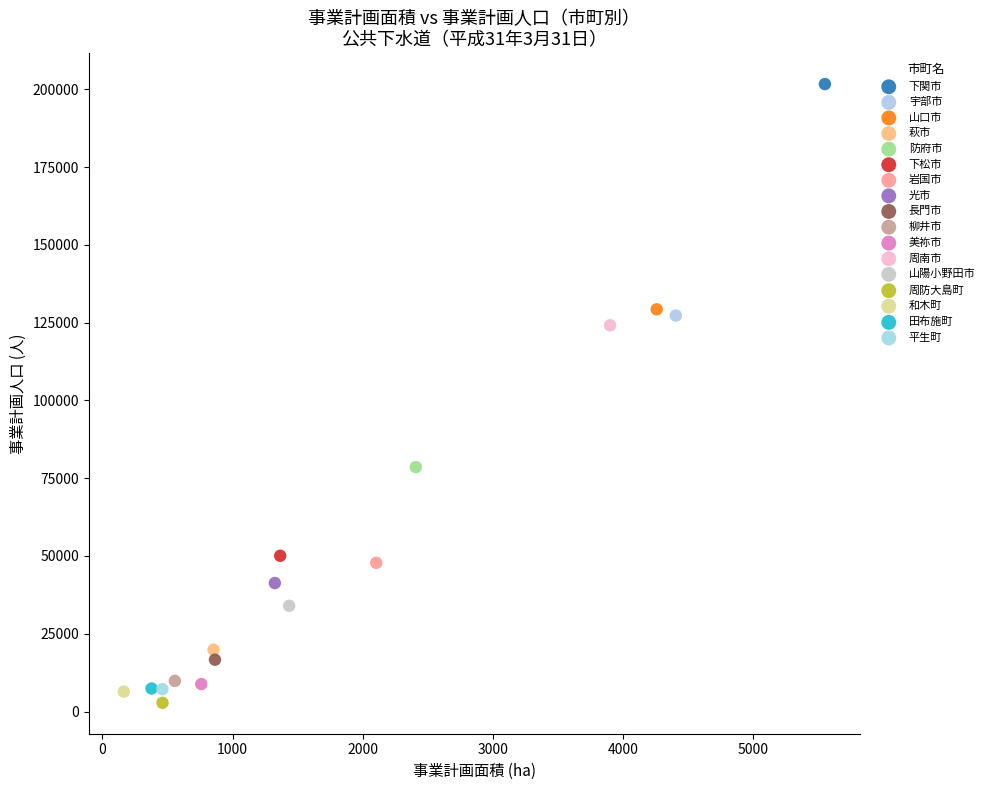

What are all the series names shown in the legend?

下関市, 宇部市, 山口市, 萩市, 防府市, 下松市, 岩国市, 光市, 長門市, 柳井市, 美祢市, 周南市, 山陽小野田市, 周防大島町, 和木町, 田布施町, 平生町